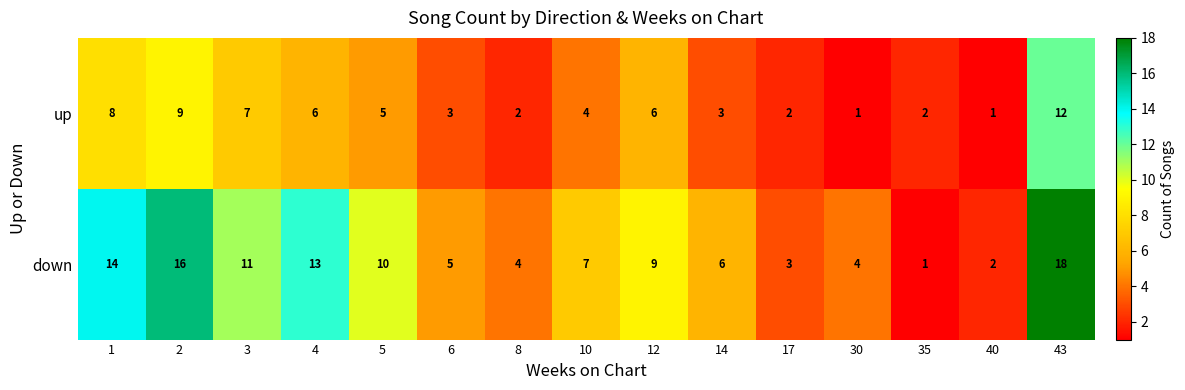

Rank the series by their maximum value, from highest to lowest.

down, up